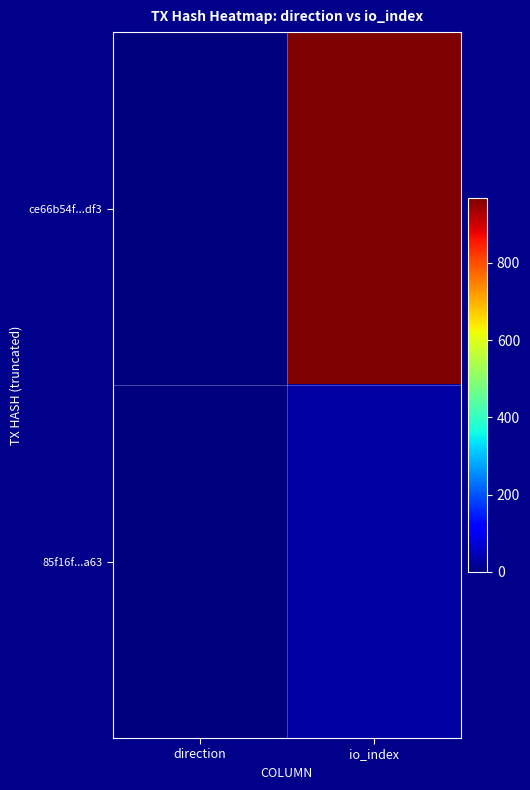

At which category is the sum across all series the highest?

io_index